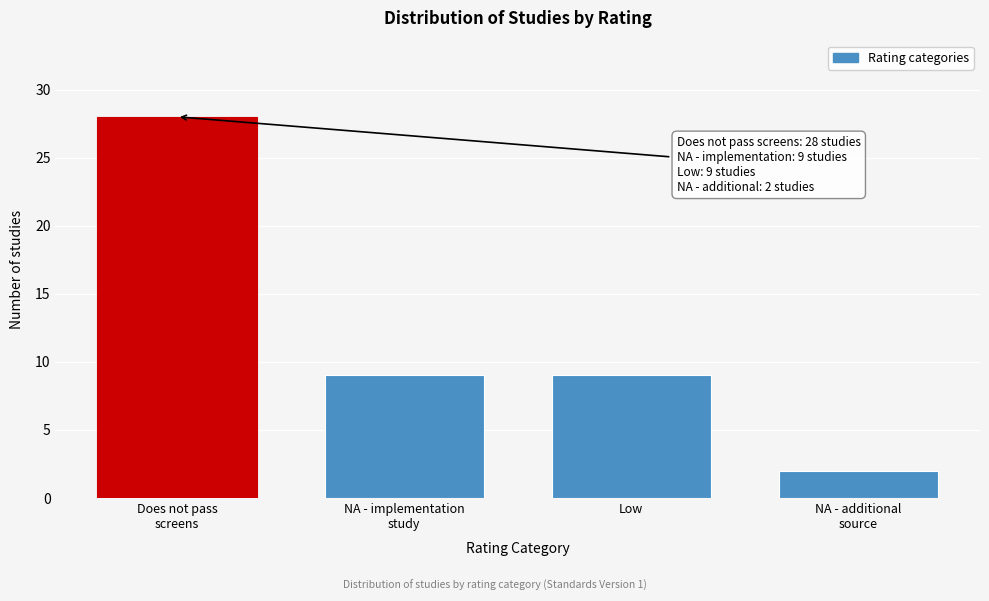

Reading left to right, what are all the values shown in this chart?

28	9	9	2